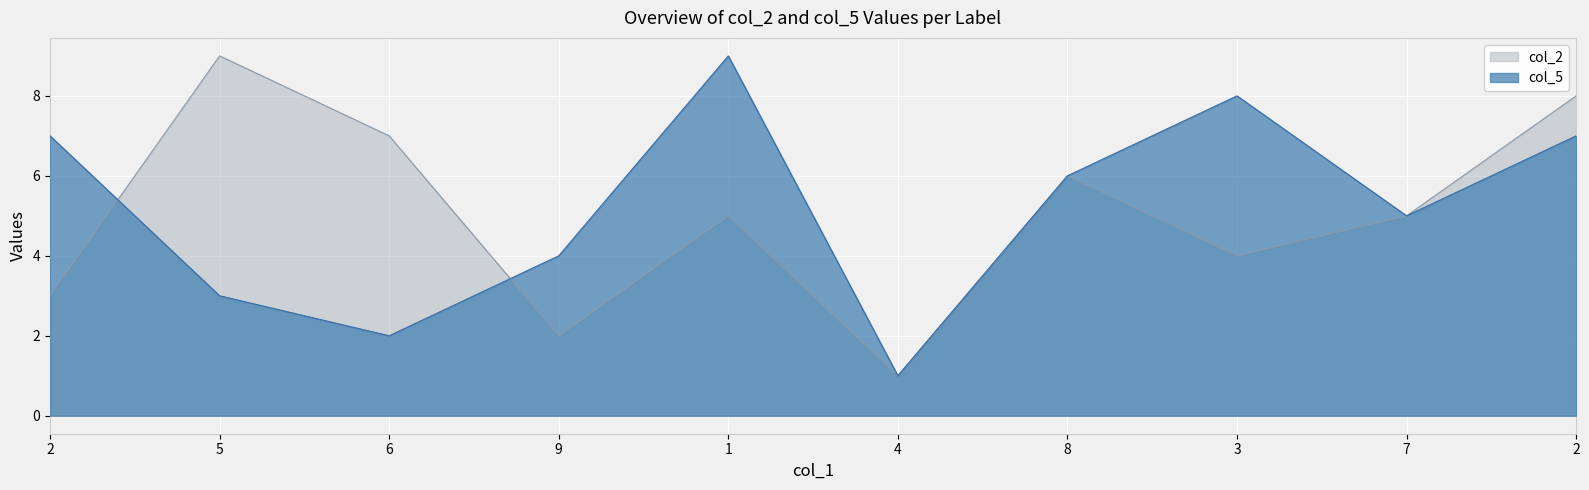

Between 9 and 8, which series saw the biggest shift?

col_2